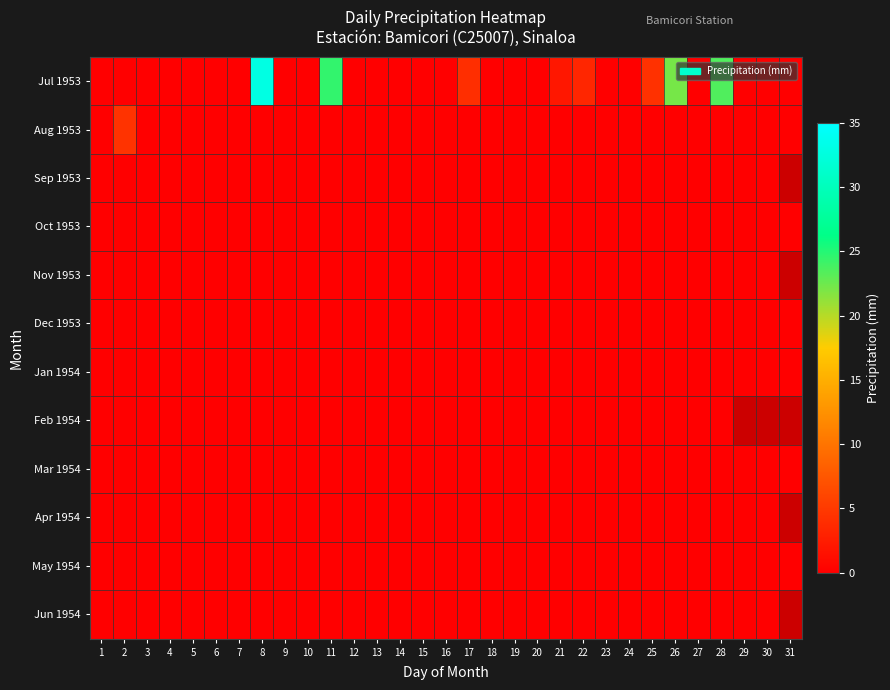

How many distinct data groups are displayed?

12